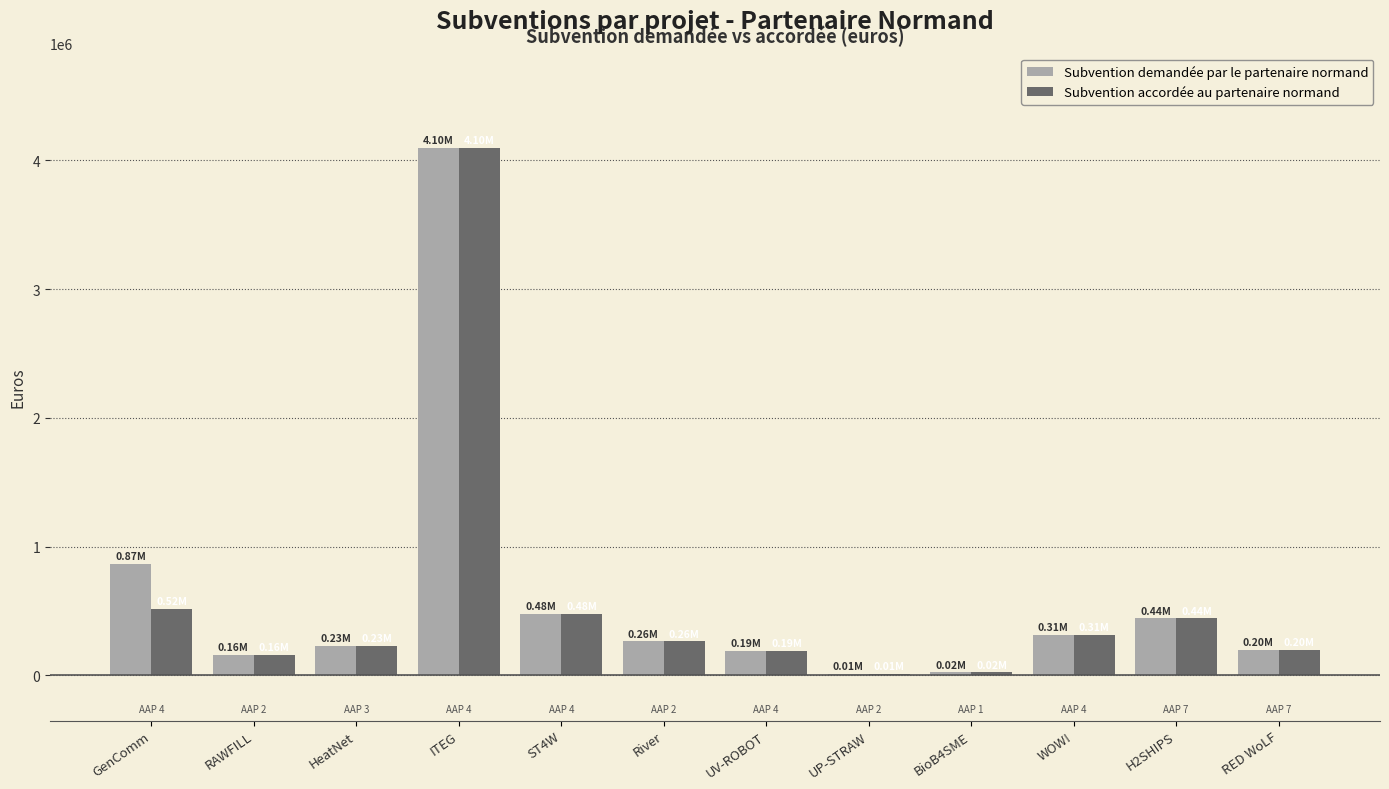

At which label is Subvention accordée au partenaire normand closest to 2053895?

GenComm